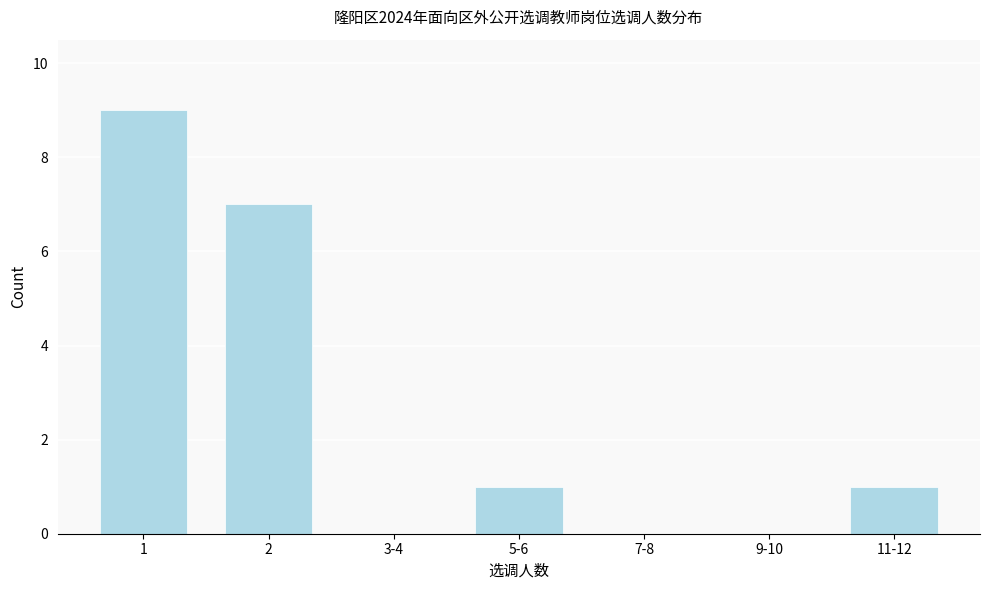

Reading left to right, what are all the values shown in this chart?

1=9	2=7	3-4=0	5-6=1	7-8=0	9-10=0	11-12=1